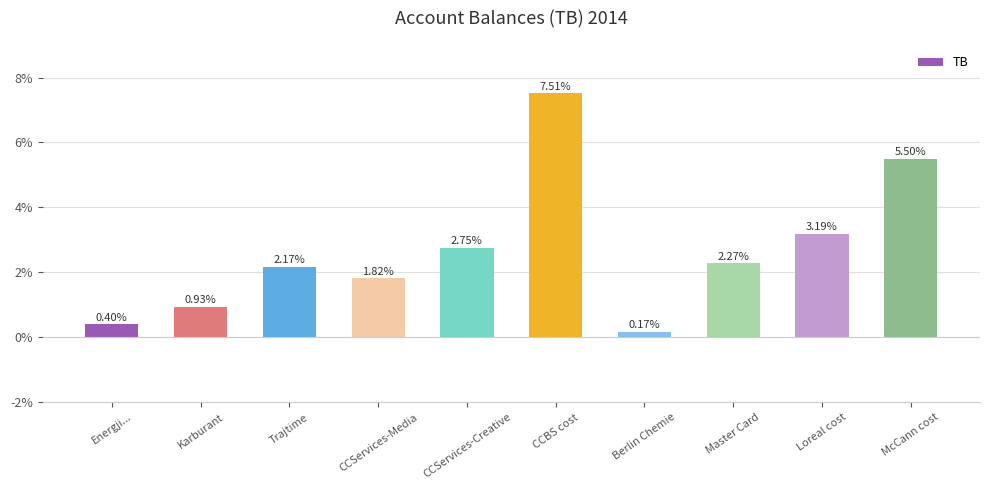

List the labels in order of value, smallest first.

Berlin Chemie, Energji..., Karburant, CCServices-Media, Trajtime, Master Card, CCServices-Creative, Loreal cost, McCann cost, CCBS cost